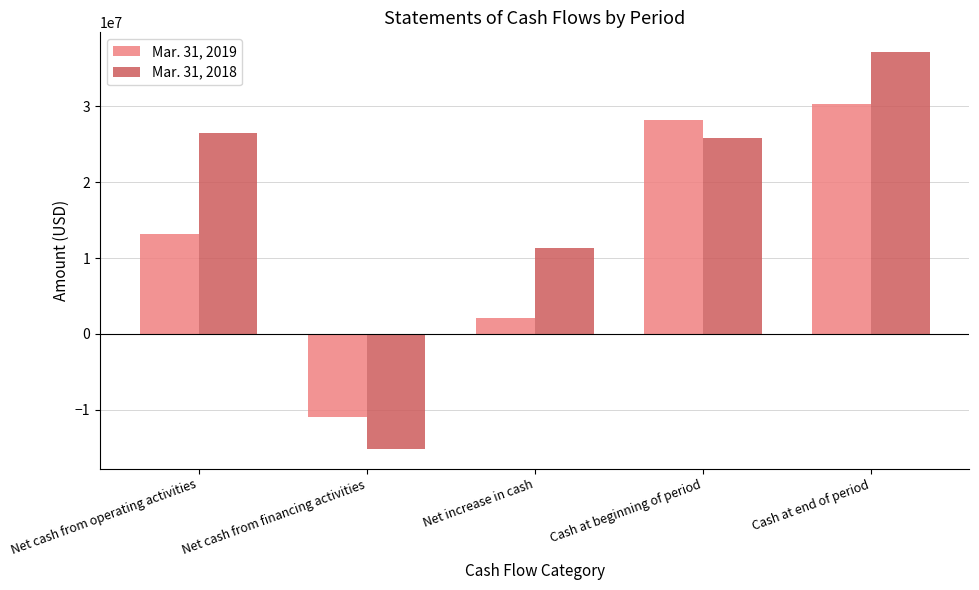

The Mar. 31, 2019 series shows 30301729 at Cash at end of period. True or false?

True